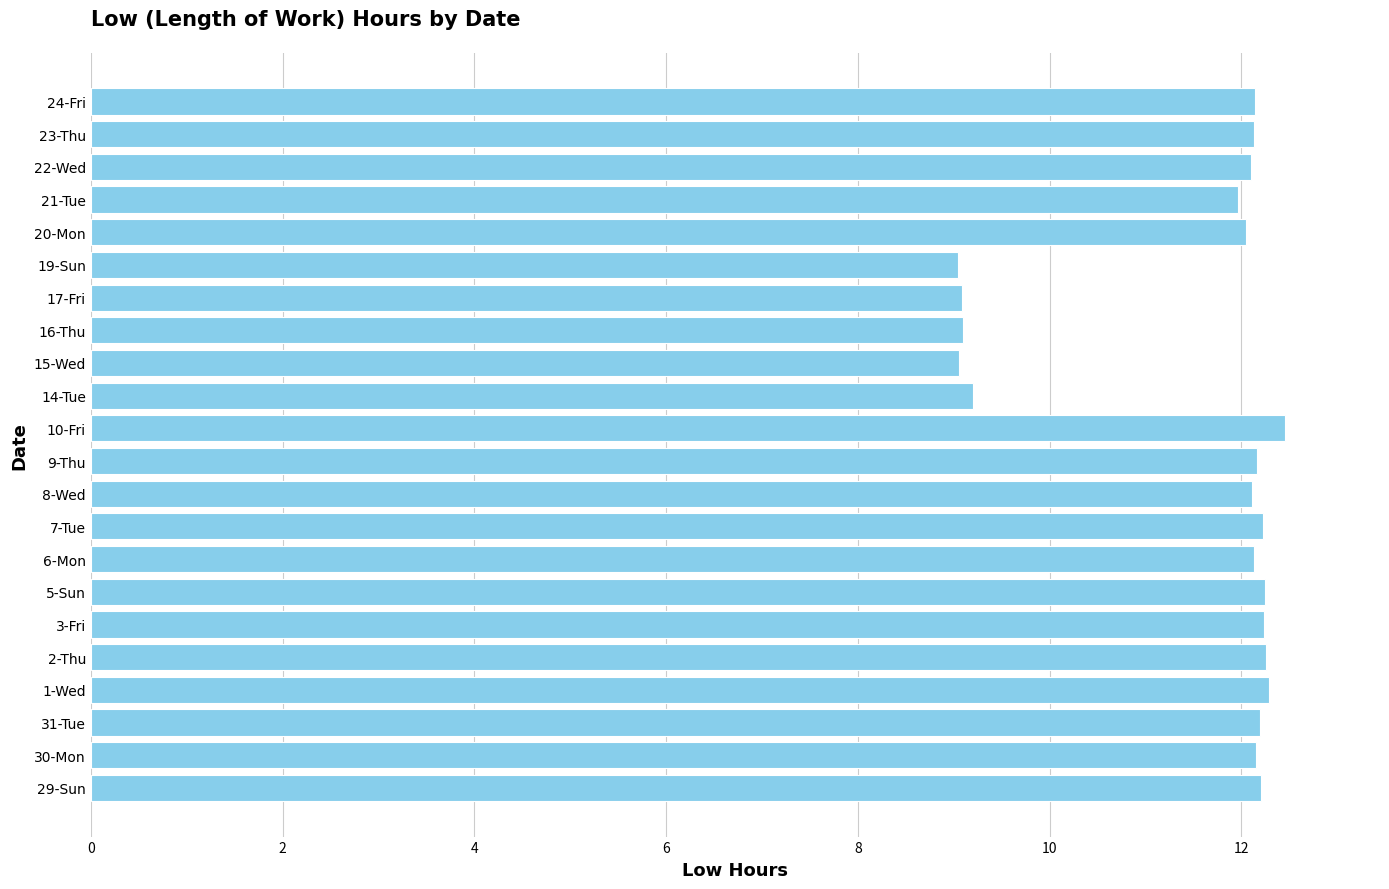

How many bars are there in total?

22